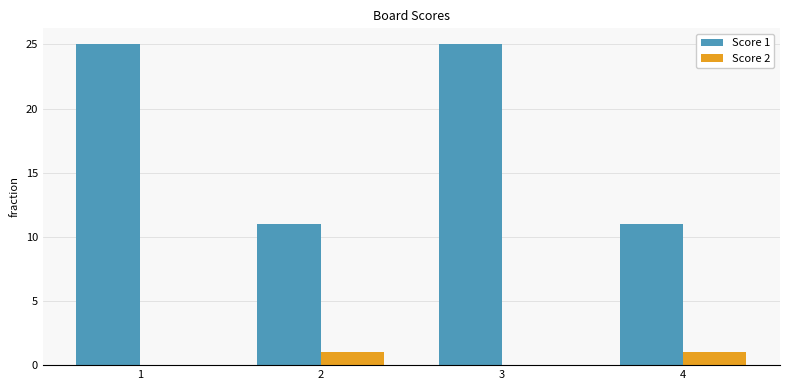

What is the total value across all series at 2?

12